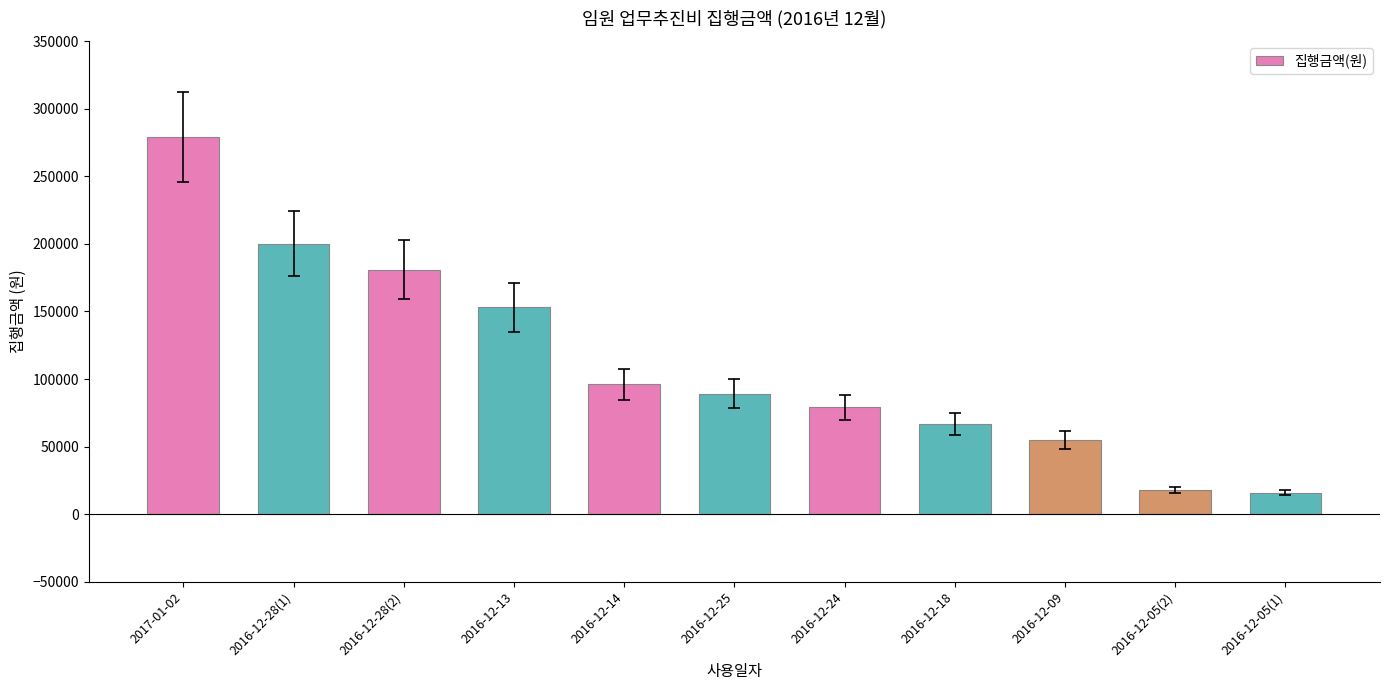

Is it true that the value at 2016-12-05(1) is 16000?

True